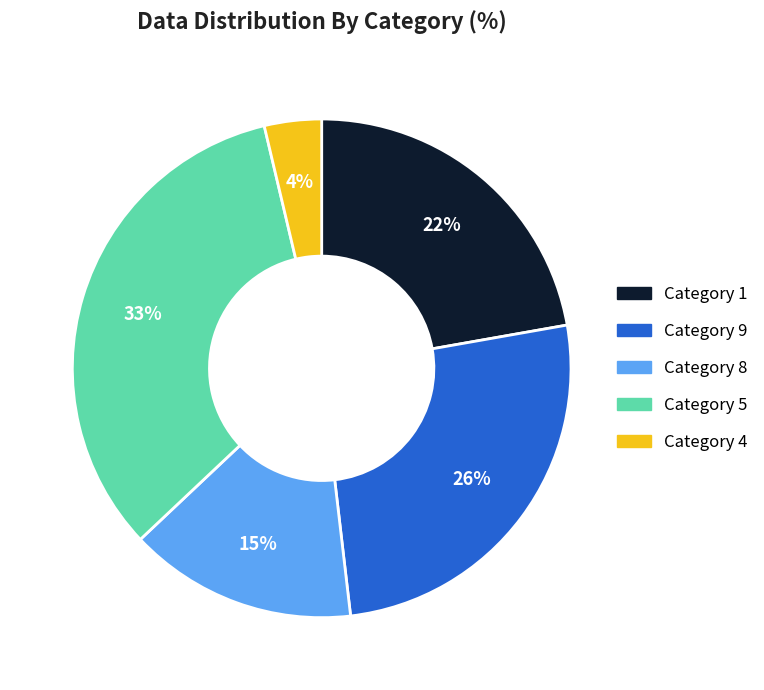

To the nearest percent, what is the average slice percentage?

20%